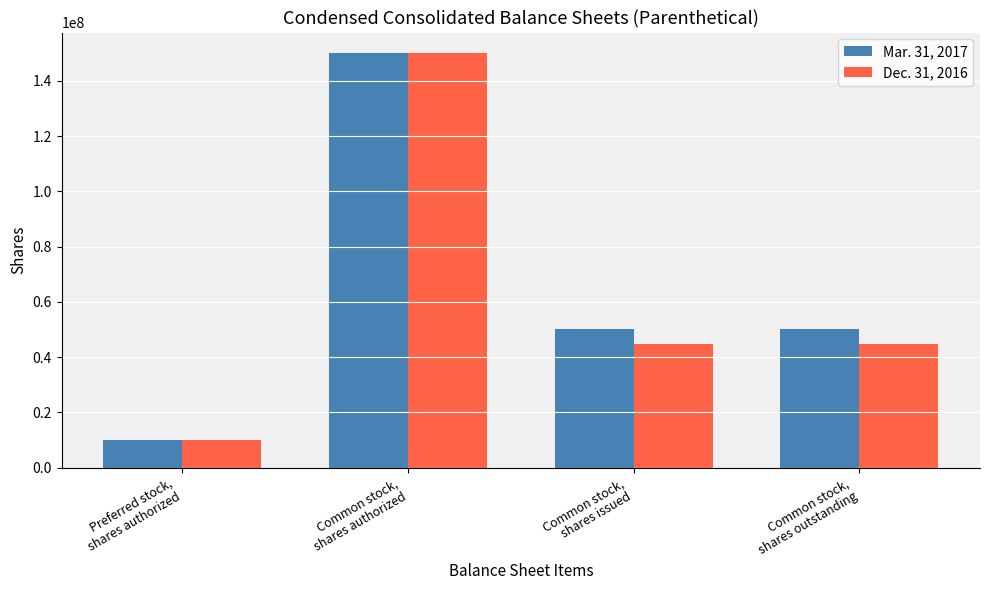

Reading left to right, extract all data points from this chart.

Mar. 31, 2017: Preferred stock,
shares authorized=10000000	Common stock,
shares authorized=150000000	Common stock,
shares issued=50143742	Common stock,
shares outstanding=50143742
Dec. 31, 2016: Preferred stock,
shares authorized=10000000	Common stock,
shares authorized=150000000	Common stock,
shares issued=44681745	Common stock,
shares outstanding=44681745